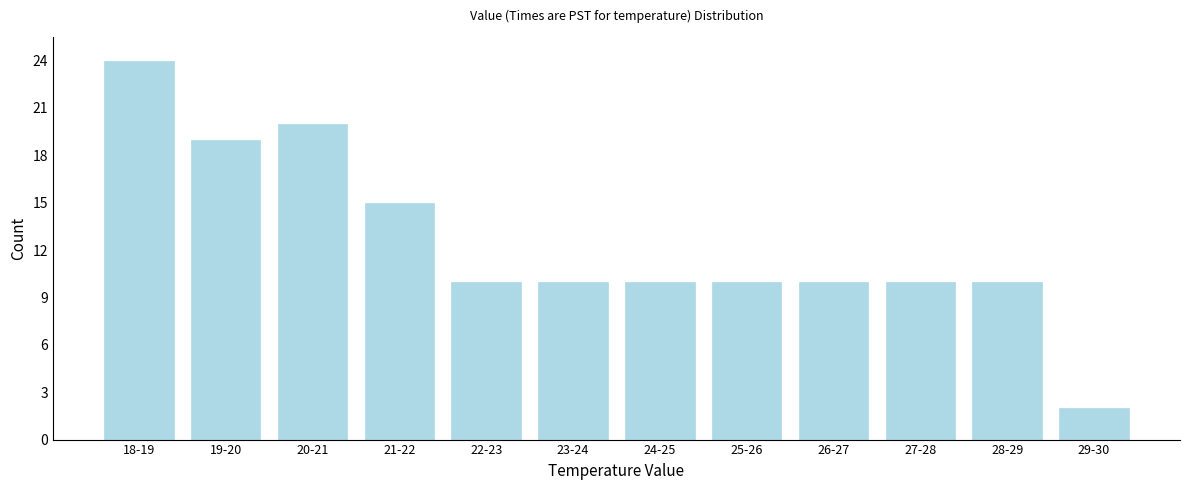

Reading left to right, what are all the values shown in this chart?

18-19=24	19-20=19	20-21=20	21-22=15	22-23=10	23-24=10	24-25=10	25-26=10	26-27=10	27-28=10	28-29=10	29-30=2